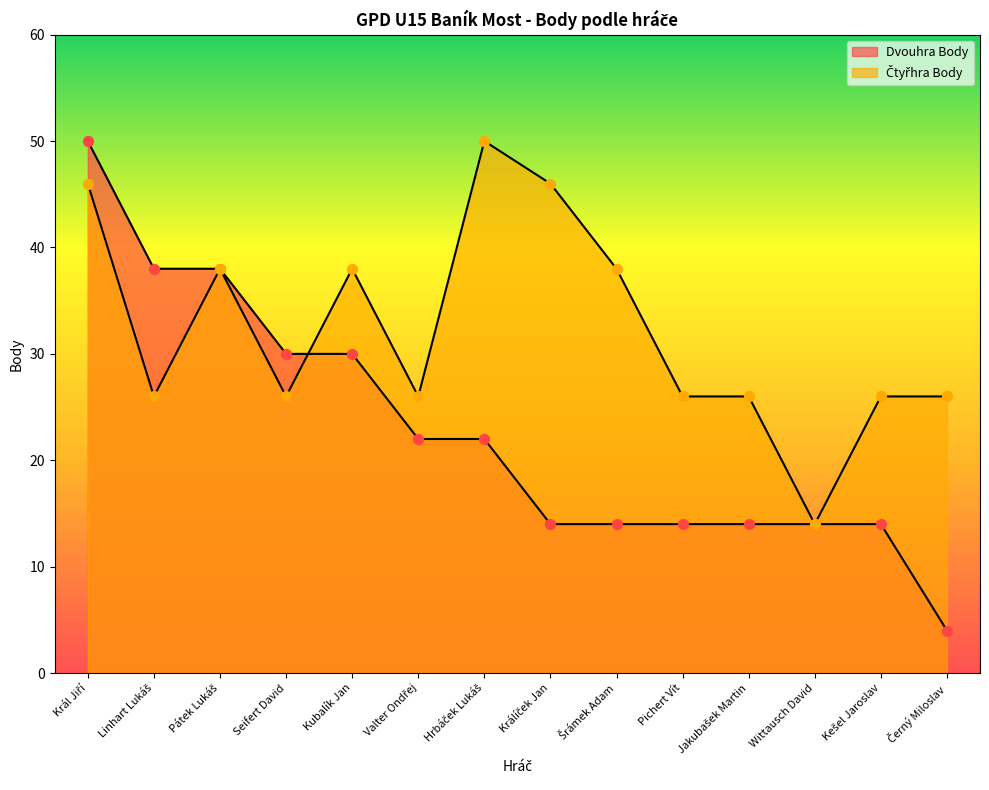

Which series reaches the maximum Y coordinate?

Dvouhra Body